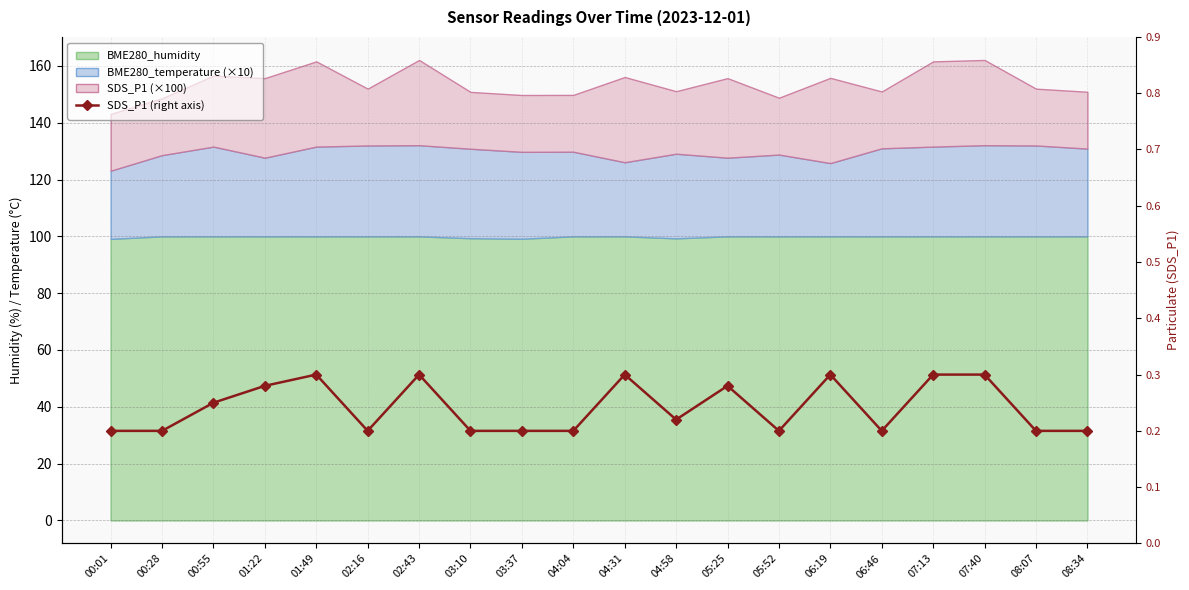

Reading left to right, extract all data points from this chart.

00:01=0.2	00:28=0.2	00:55=0.2	01:22=0.3	01:49=0.3	02:16=0.2	02:43=0.3	03:10=0.2	03:37=0.2	04:04=0.2	04:31=0.3	04:58=0.2	05:25=0.3	05:52=0.2	06:19=0.3	06:46=0.2	07:13=0.3	07:40=0.3	08:07=0.2	08:34=0.2